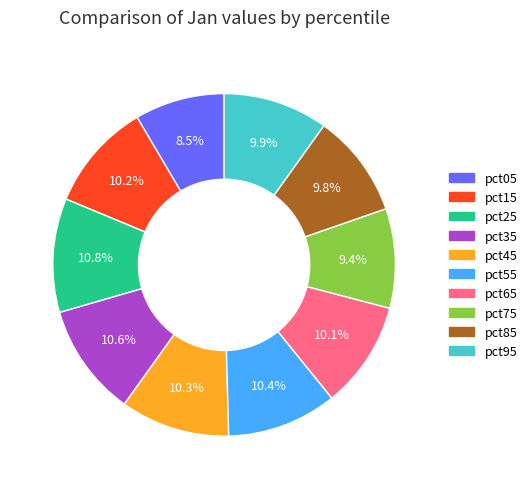

Which category has the smallest portion of the pie?

pct05